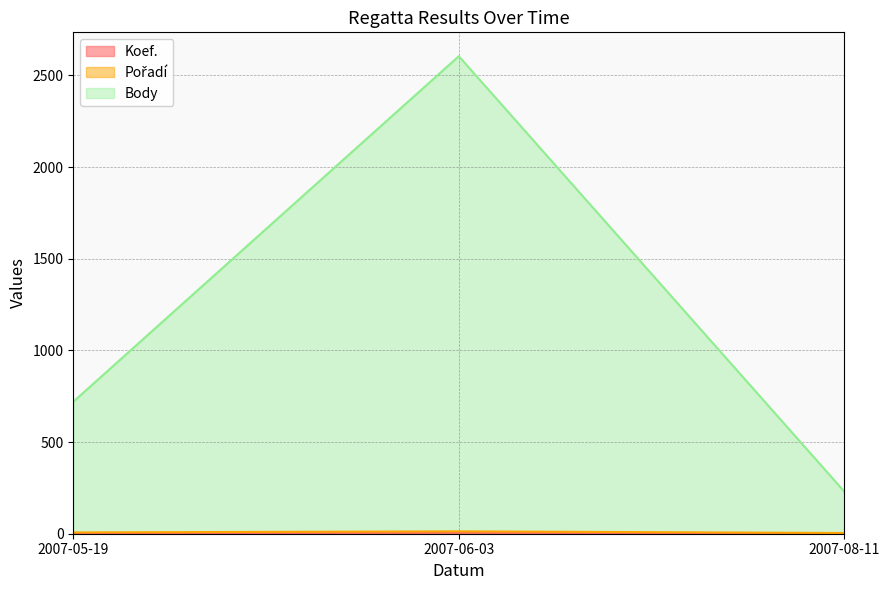

Reading left to right, extract all data points from this chart.

Koef.: 2007-05-19=2	2007-06-03=6	2007-08-11=1
Pořadí: 2007-05-19=7	2007-06-03=13	2007-08-11=4
Body: 2007-05-19=720	2007-06-03=2605	2007-08-11=230